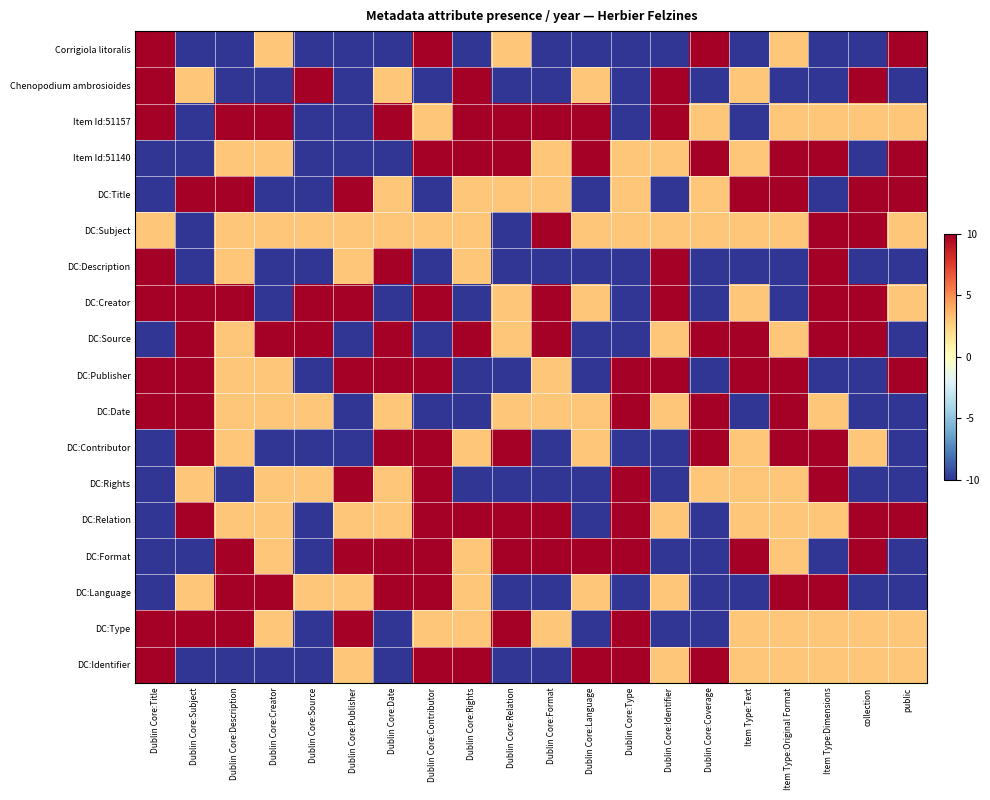

Which series changed the most between Dublin Core:Language and Item Type:Original Format?

DC:Title